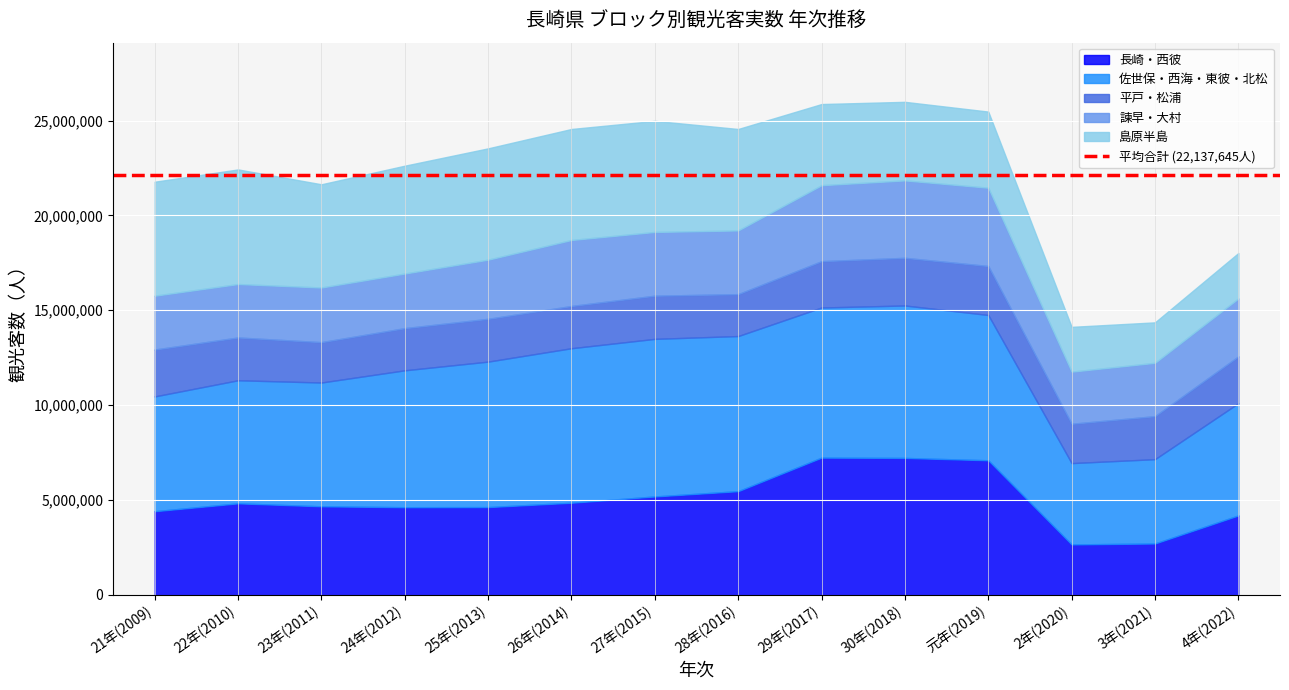

At which label does 長崎・西彼 reach its minimum?

2年(2020)